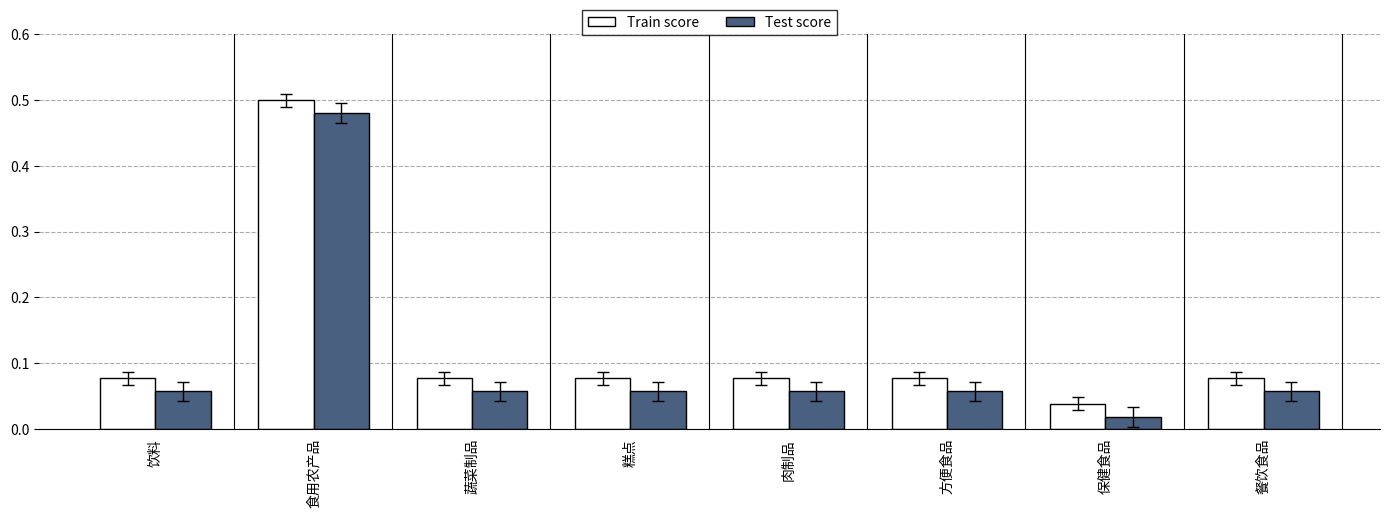

Is the value of Train score at 肉制品 greater than the value of Test score at 糕点?

Yes